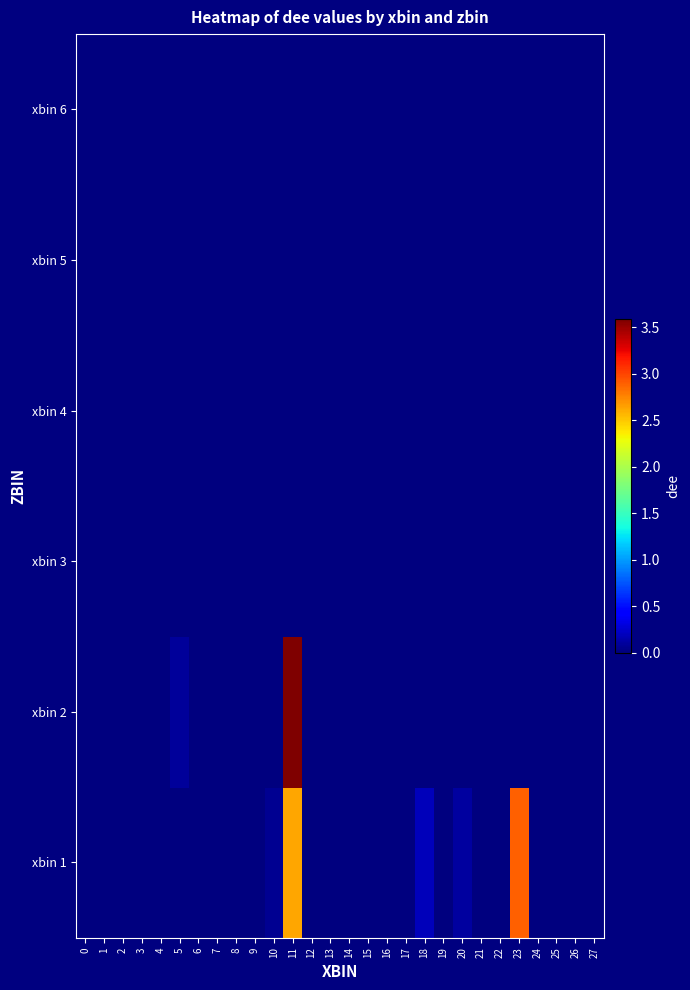

At which category is the sum across all series the highest?

11